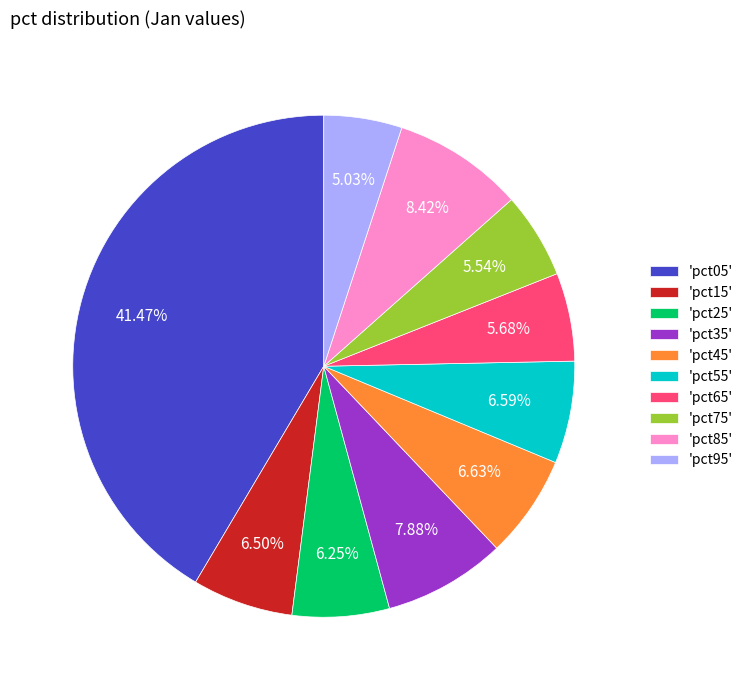

Between 'pct35' and 'pct65', which is larger?

'pct35'